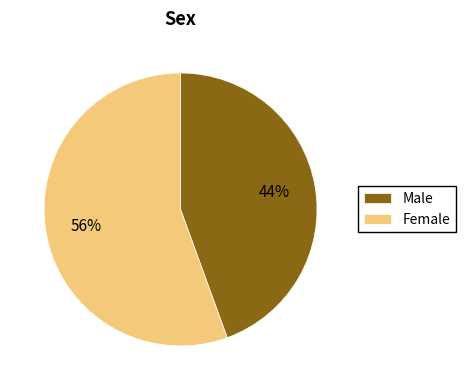

What is the ratio of the value at Male to the value at Female?

0.8